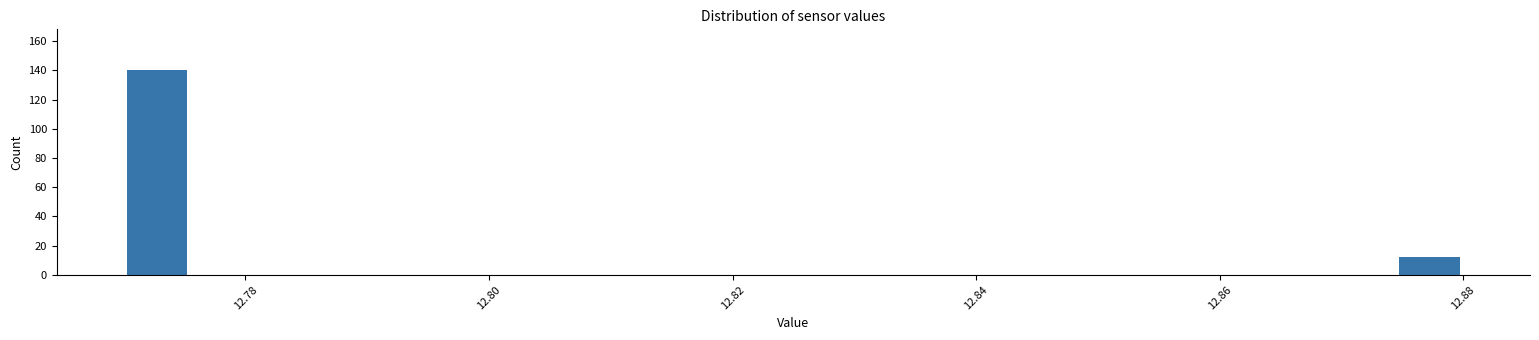

Around what value on the x-axis is the tallest bar? Give the approximate position of its centre, as read against the axis.

12.772